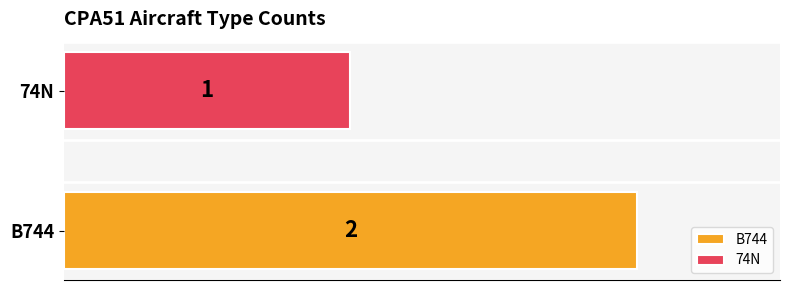

What are all the series names shown in the legend?

B744, 74N